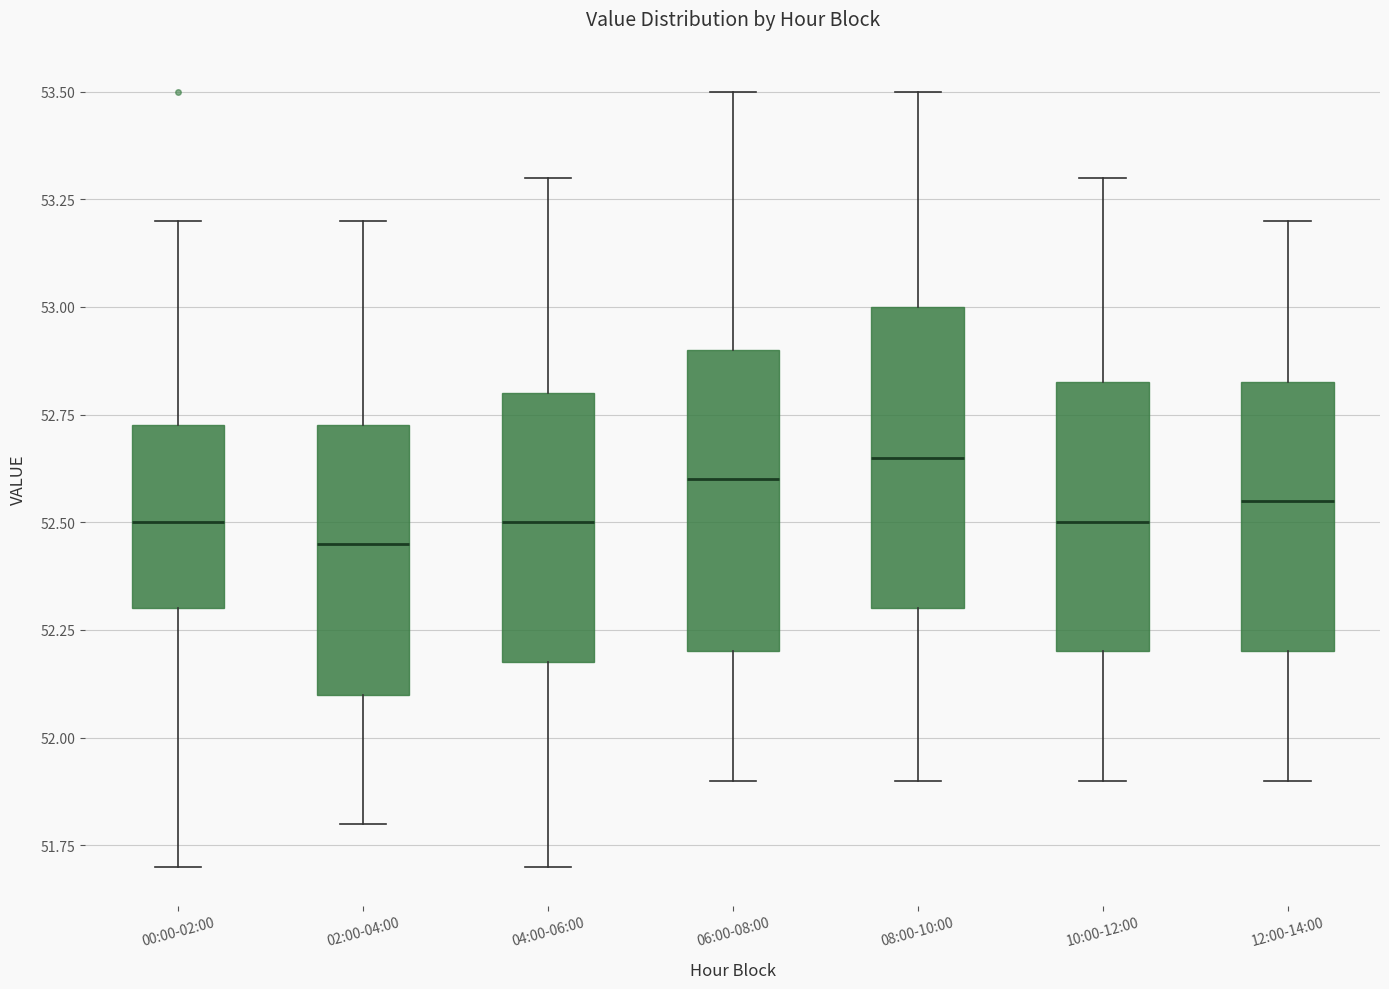

Reading left to right, transcribe this box plot: for each box, give where its median line is, the range the box spans, and where its two whiskers end, as read against the y-axis. The values are not printed on the chart, so give them approximately, as read against the axis.

00:00-02:00: median 52.50, box 52.30 to 52.75, whiskers 51.70 to 53.20
02:00-04:00: median 52.45, box 52.10 to 52.75, whiskers 51.80 to 53.20
04:00-06:00: median 52.50, box 52.20 to 52.80, whiskers 51.70 to 53.30
06:00-08:00: median 52.60, box 52.20 to 52.90, whiskers 51.90 to 53.50
08:00-10:00: median 52.65, box 52.30 to 53.00, whiskers 51.90 to 53.50
10:00-12:00: median 52.50, box 52.20 to 52.85, whiskers 51.90 to 53.30
12:00-14:00: median 52.55, box 52.20 to 52.85, whiskers 51.90 to 53.20